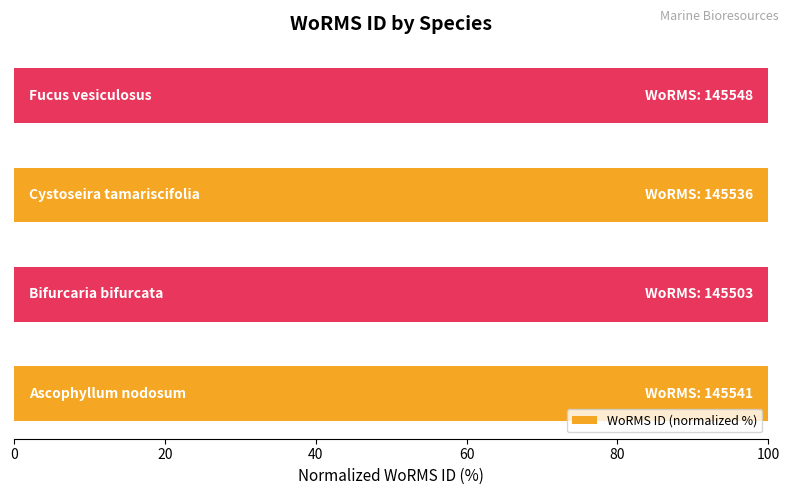

Reading left to right, what are all the values shown in this chart?

100.0	100.0	100.0	100.0